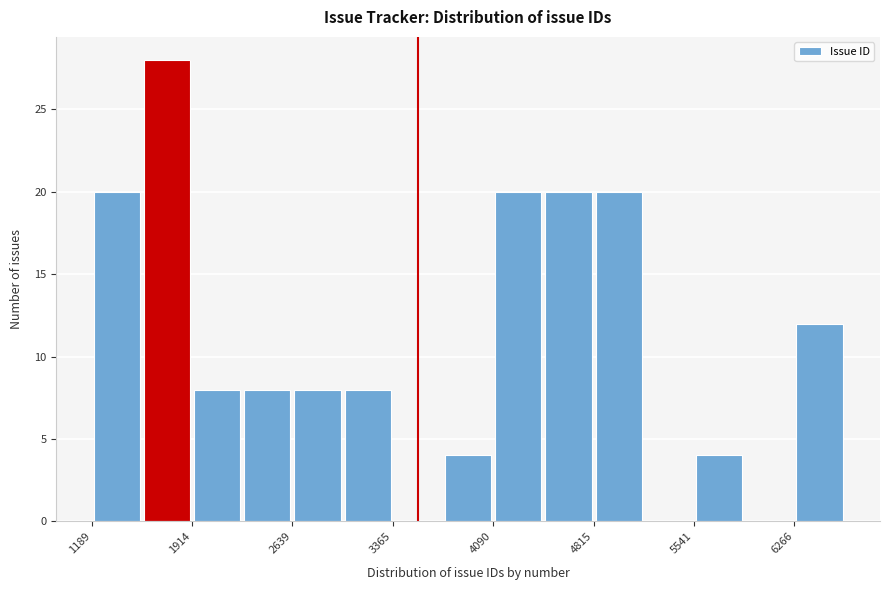

Around what value on the x-axis is the tallest bar? Give the approximate position of its centre, as read against the axis.

1700